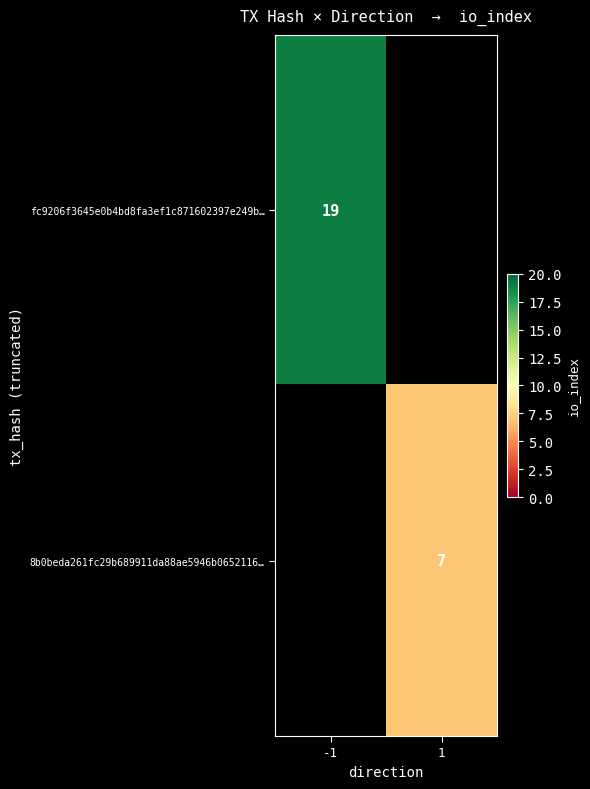

How many categories are shown in the chart?

2